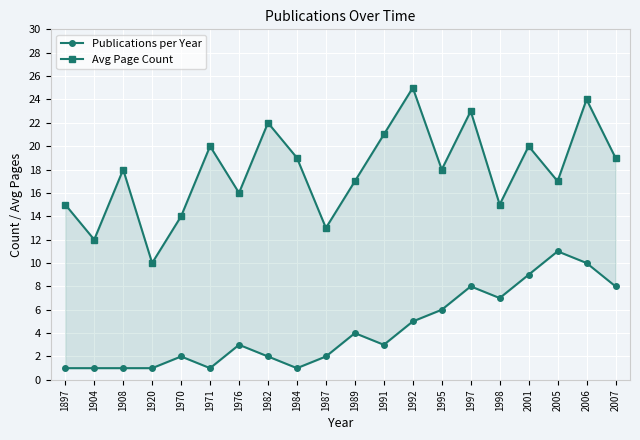

What is the highest value of the Avg Page Count series?

25